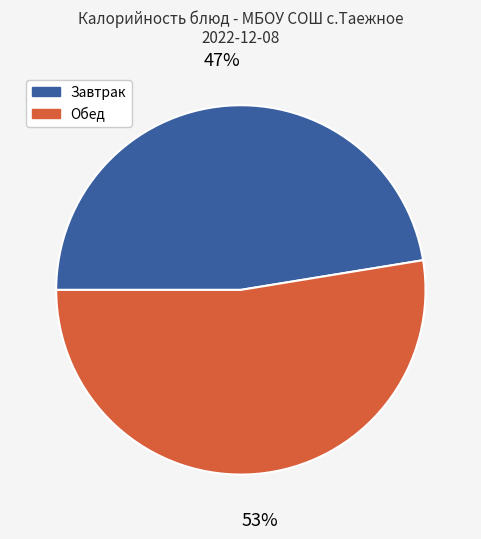

Is it true that Завтрак is 47% of the pie?

True